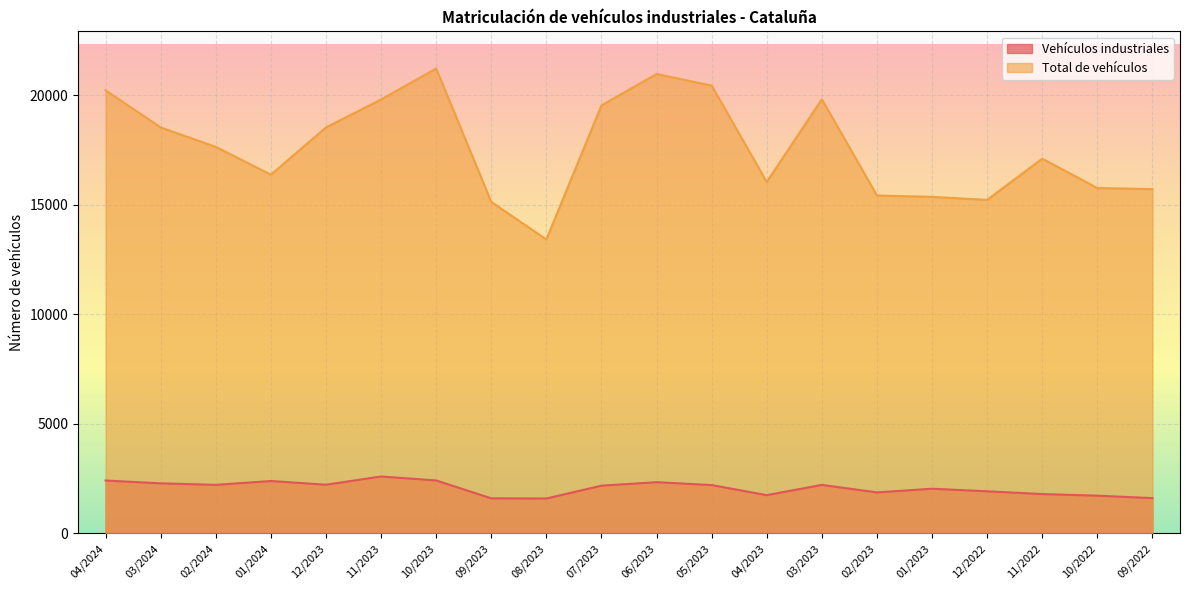

How many values in the Total de vehículos series are below 17637?

10